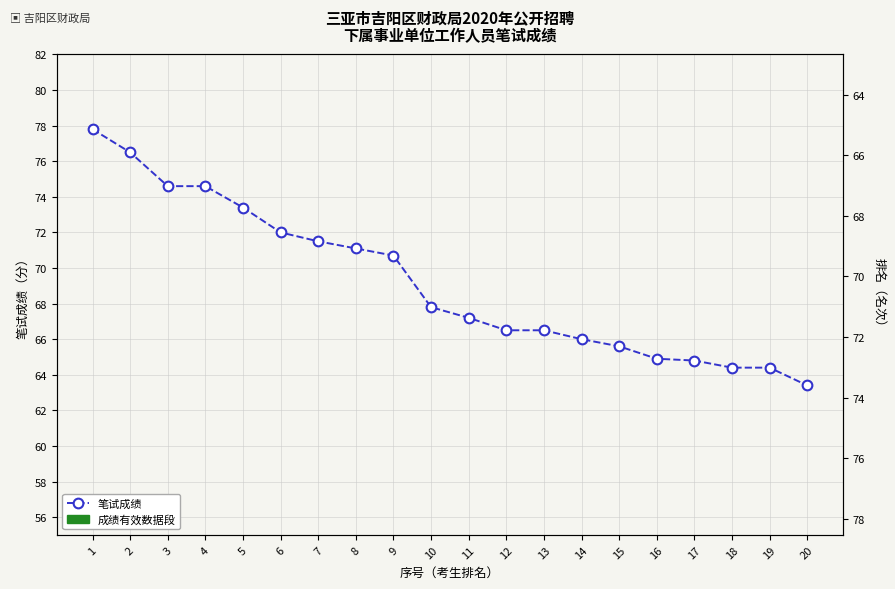

Which has a higher value, 18 or 7?

7